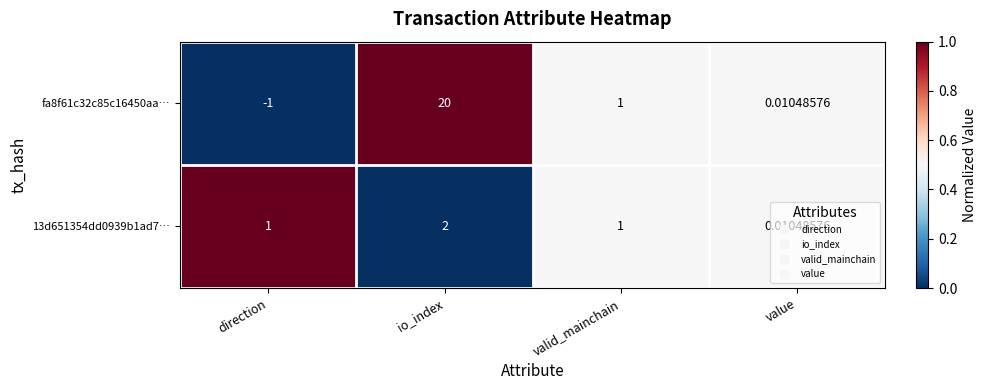

How many categories are shown in the chart?

4